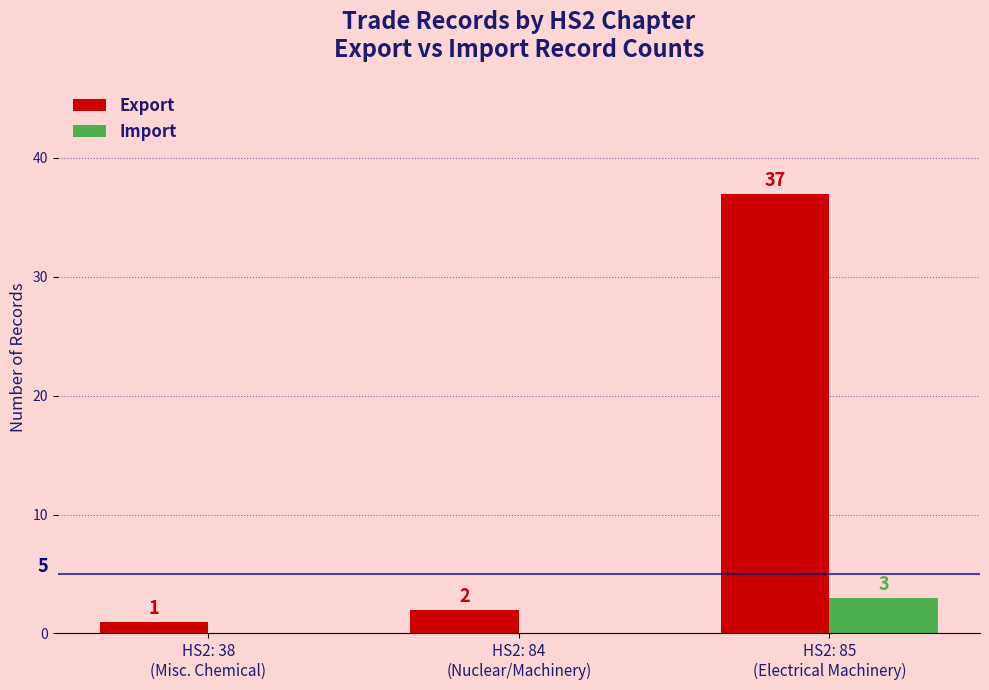

What is the sum of all Export values?

40